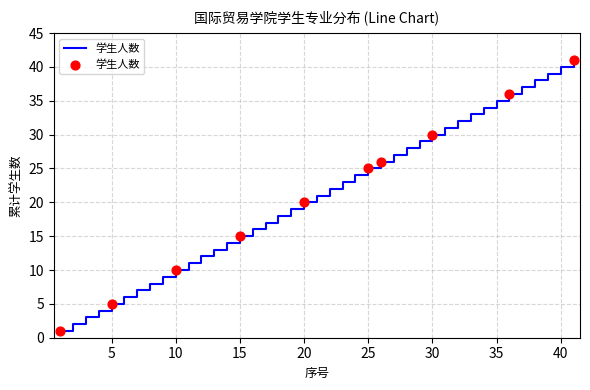

What is the difference between the maximum and minimum values?

40